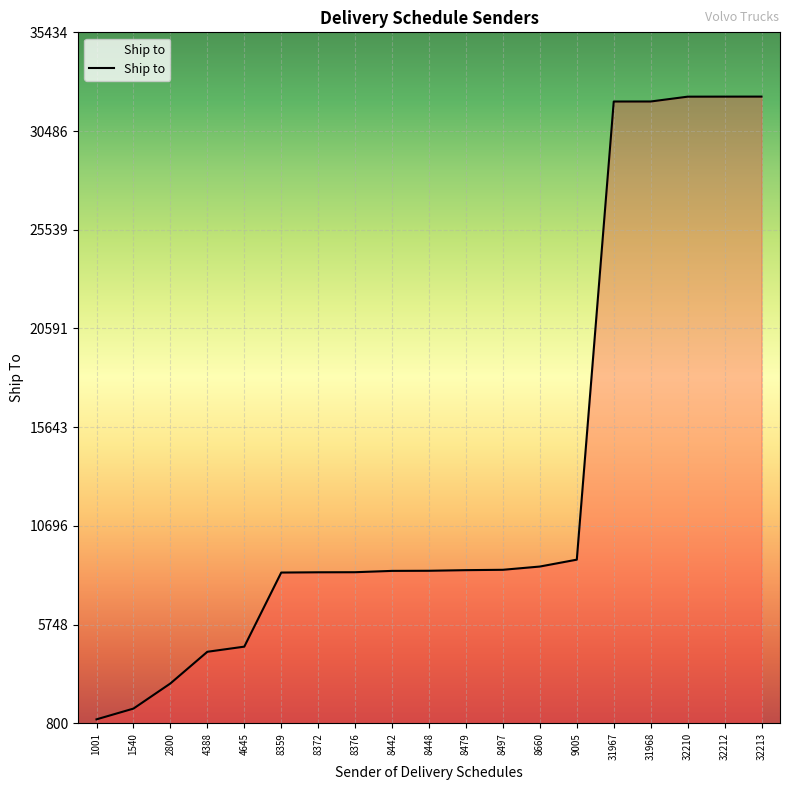

What is the difference between the maximum and minimum values?

31212